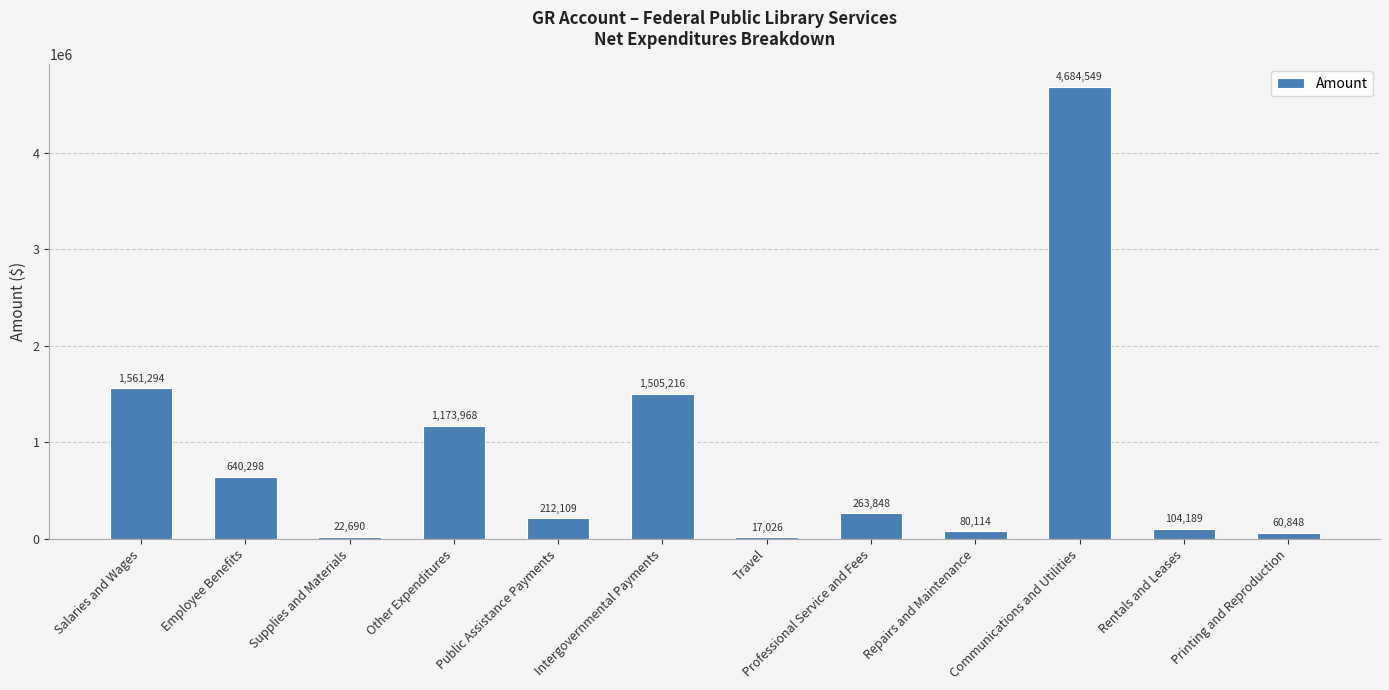

At which label does the data first exceed 263847?

Salaries and Wages